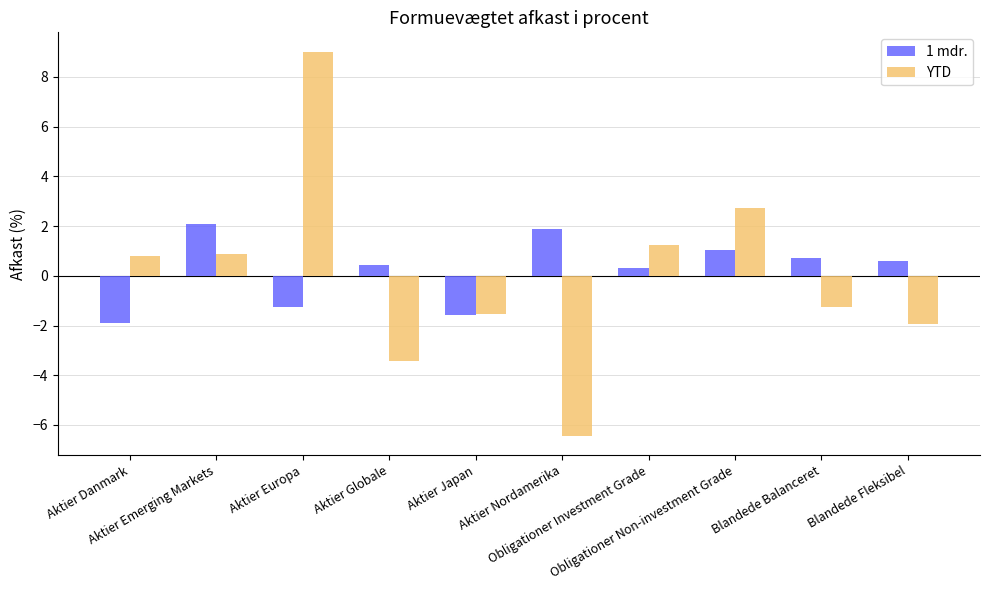

What is the minimum value shown in the chart?

-6.4